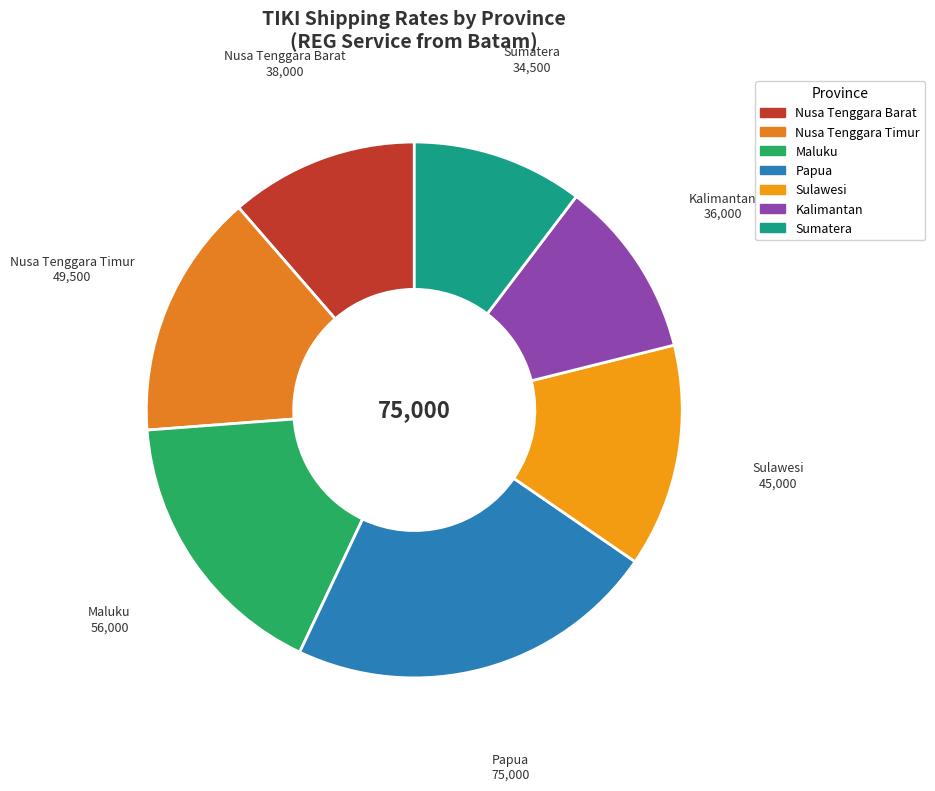

What is the largest slice in the pie chart?

Papua